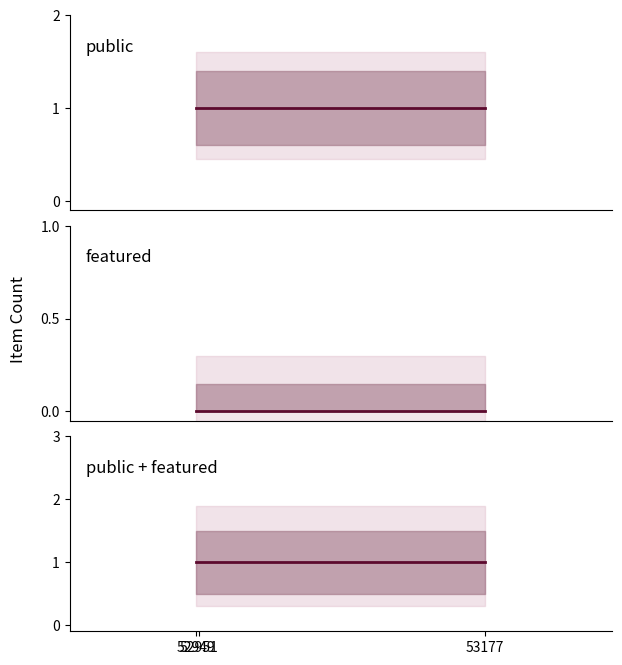

Which series has the largest range (max minus min)?

public